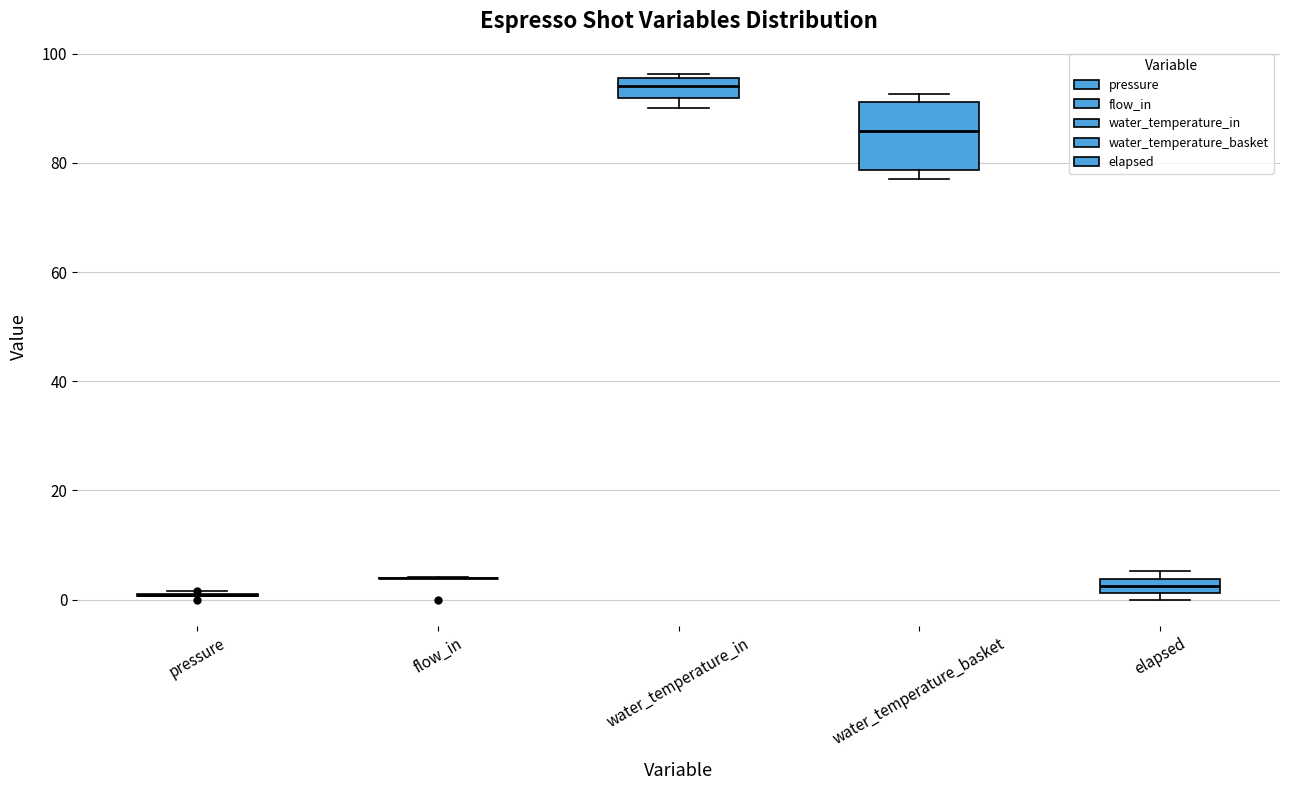

Which box is the tallest, from its lower edge to its upper edge?

water_temperature_basket